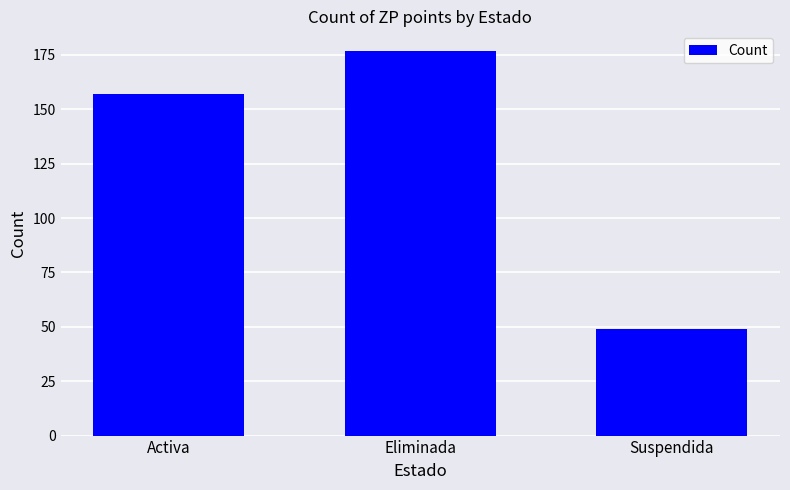

Which label corresponds to the largest value in the chart?

Eliminada